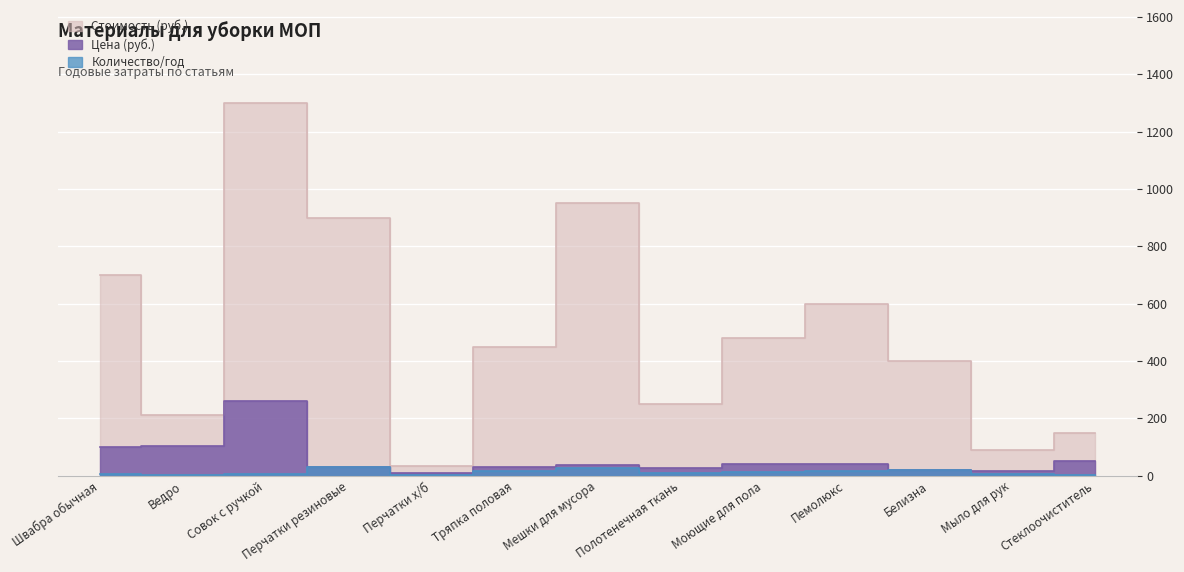

Between Тряпка половая and Стеклоочиститель, which series saw the biggest shift?

Стоимость (руб.)